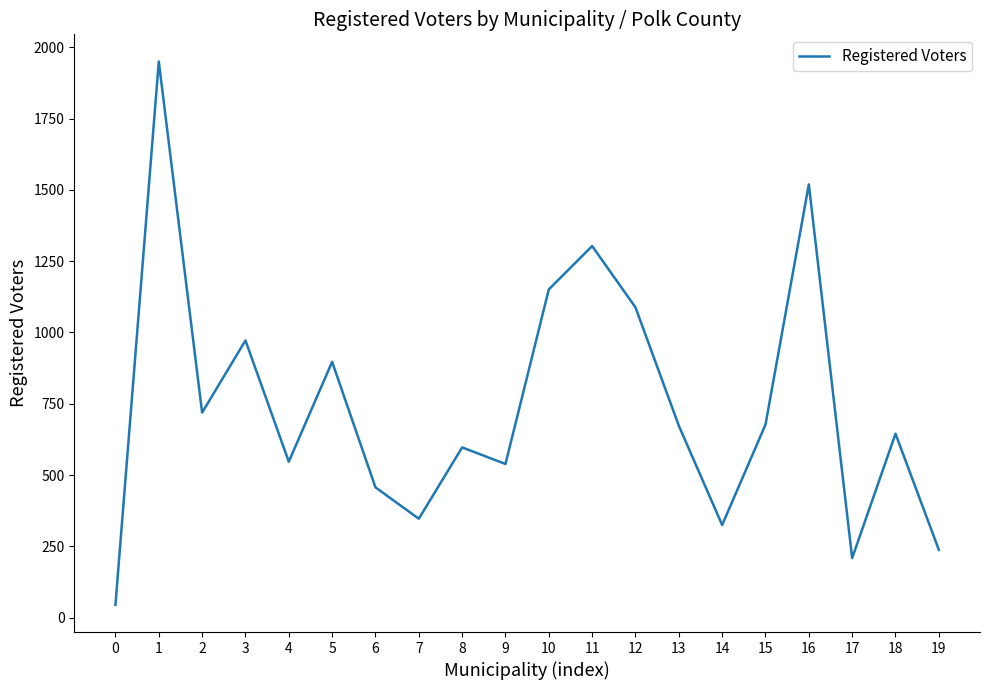

The value at 4 is 270. True or false?

False